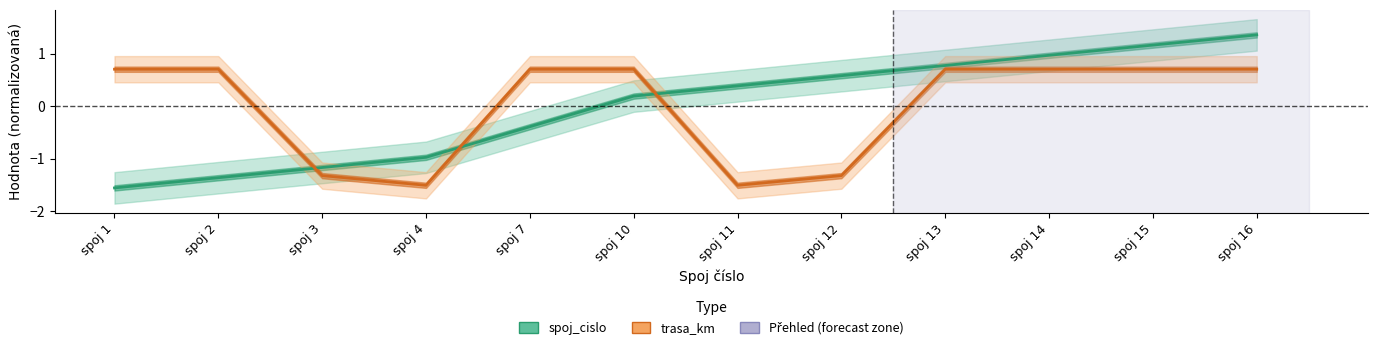

Reading left to right, extract all data points from this chart.

spoj_cislo: spoj 1=-1.6	spoj 2=-1.4	spoj 3=-1.2	spoj 4=-1.0	spoj 7=-0.4	spoj 10=0.2	spoj 11=0.4	spoj 12=0.6	spoj 13=0.8	spoj 14=1.0	spoj 15=1.2	spoj 16=1.4
trasa_km: spoj 1=0.7	spoj 2=0.7	spoj 3=-1.3	spoj 4=-1.5	spoj 7=0.7	spoj 10=0.7	spoj 11=-1.5	spoj 12=-1.3	spoj 13=0.7	spoj 14=0.7	spoj 15=0.7	spoj 16=0.7